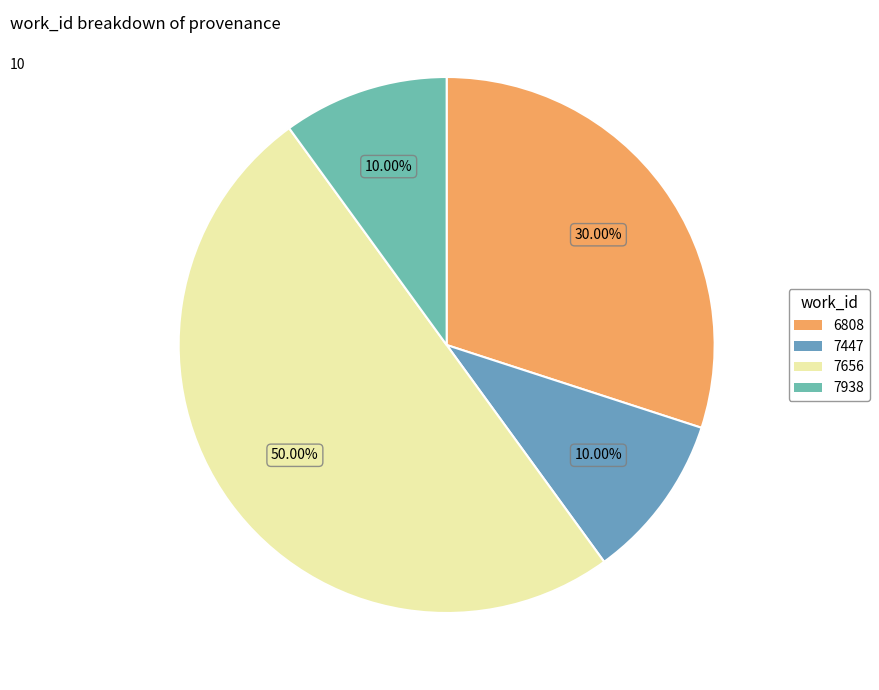

How many segments does this pie chart have?

4